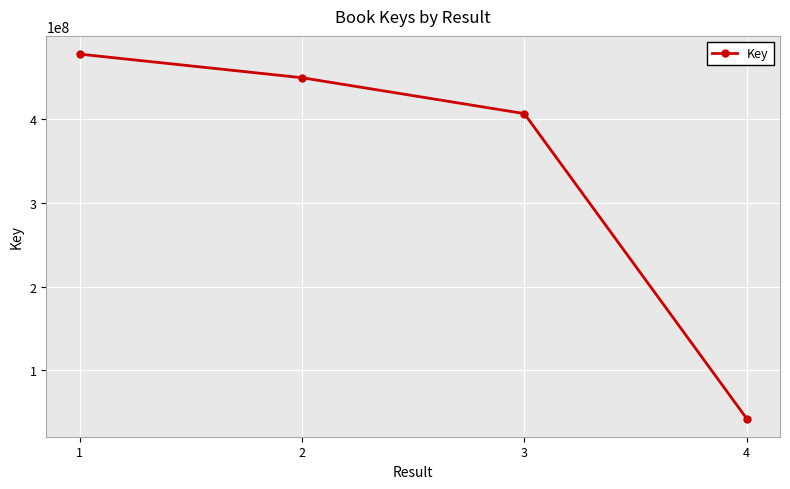

How many values are below 449468106?

2